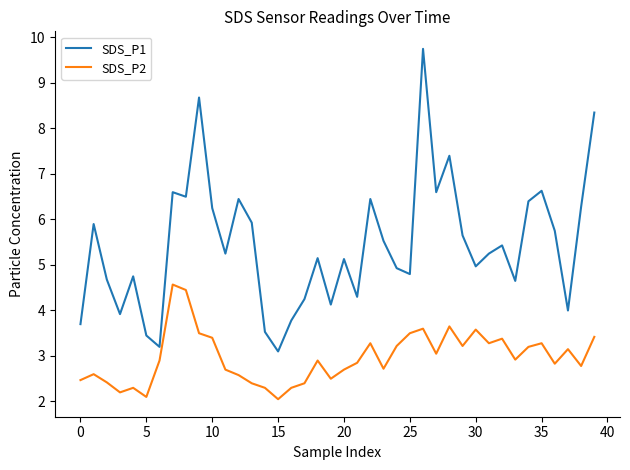

What is the difference between the maximum and minimum values in the SDS_P2 series?

2.5